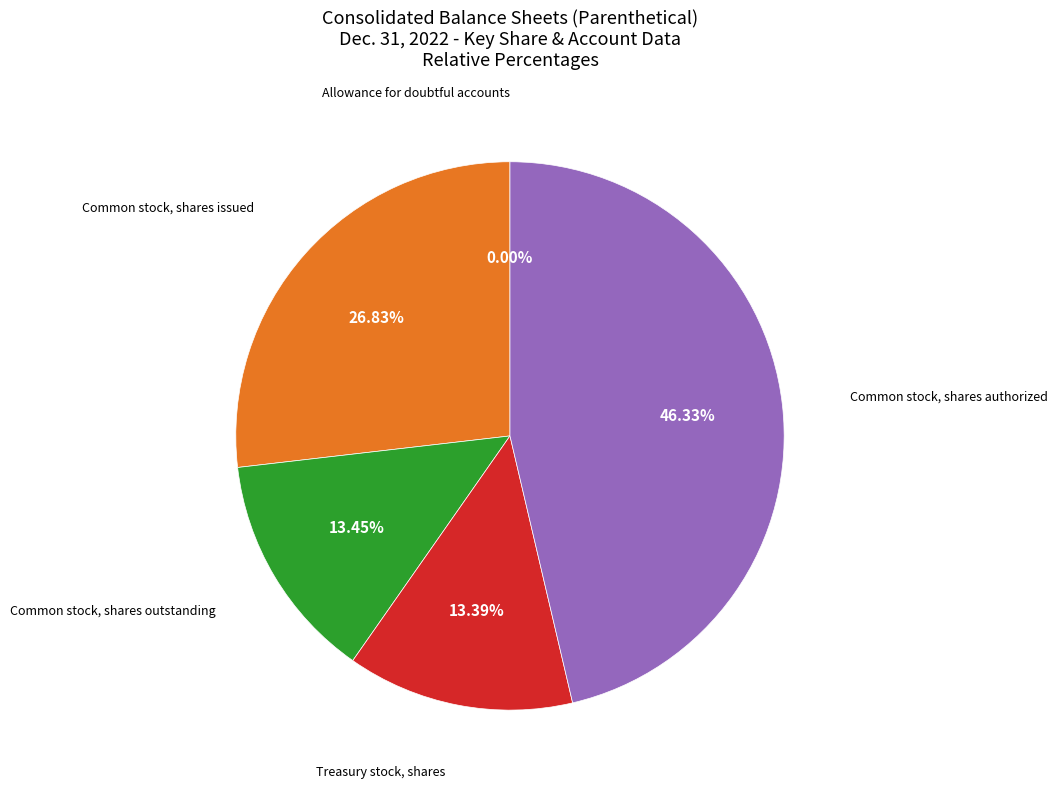

Is there any slice that represents more than half of the pie?

No